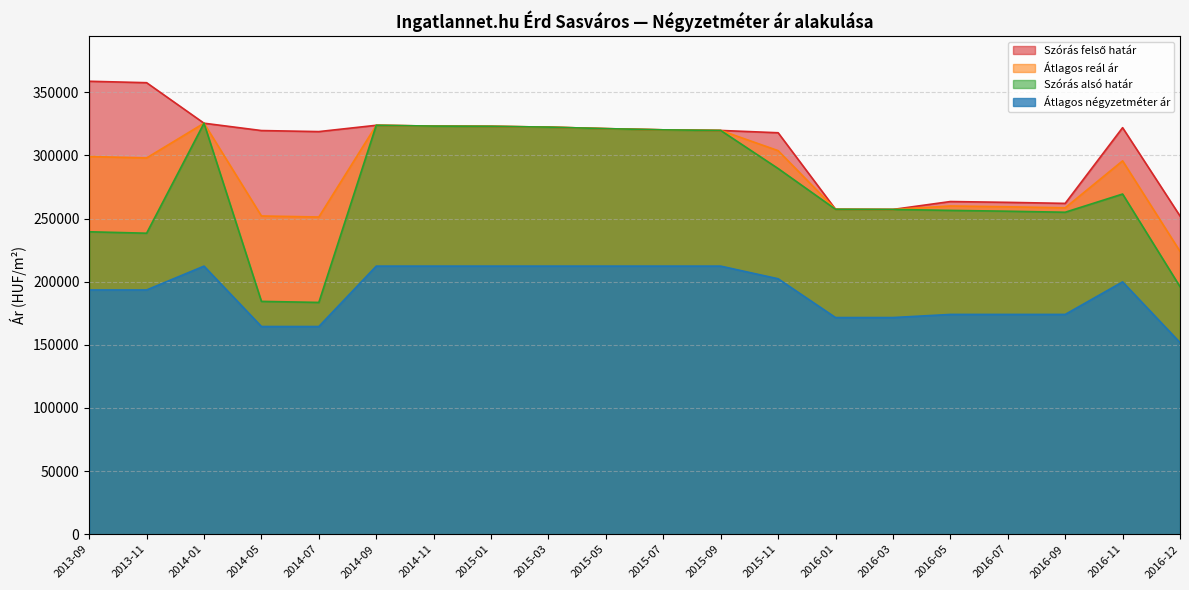

True or false: Átlagos négyzetméter ár and Szórás felső határ intersect in this chart.

False